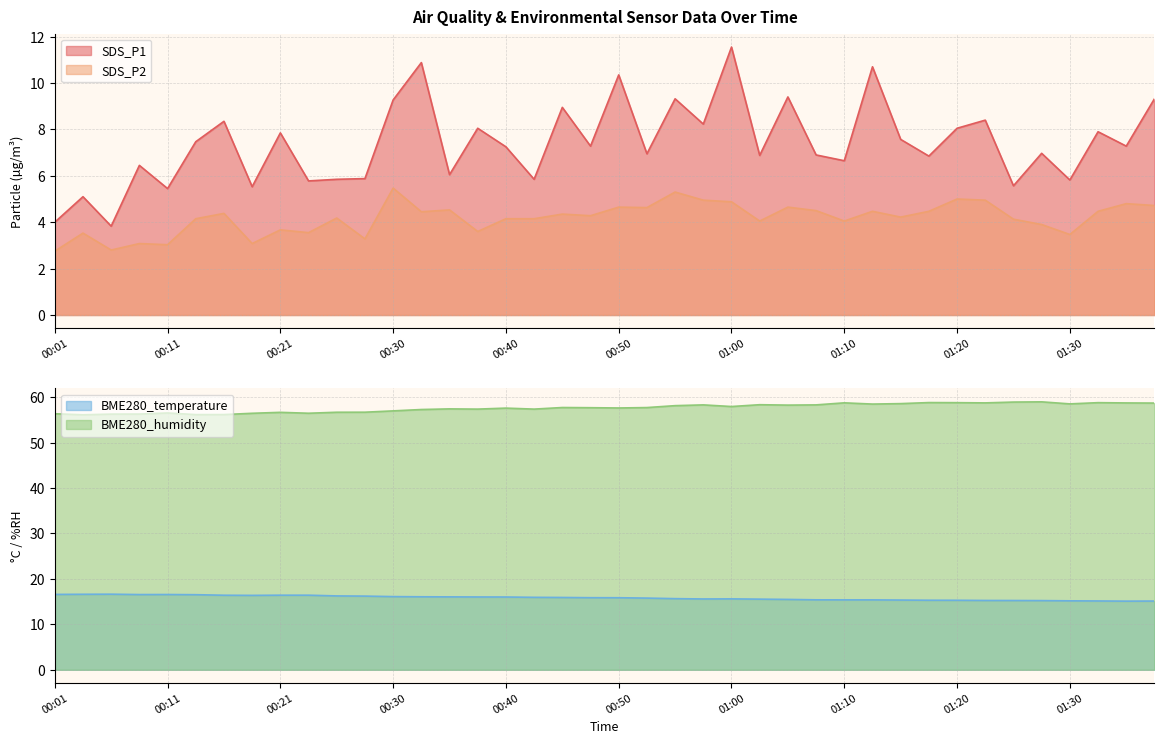

True or false: SDS_P1 and SDS_P2 intersect in this chart.

False